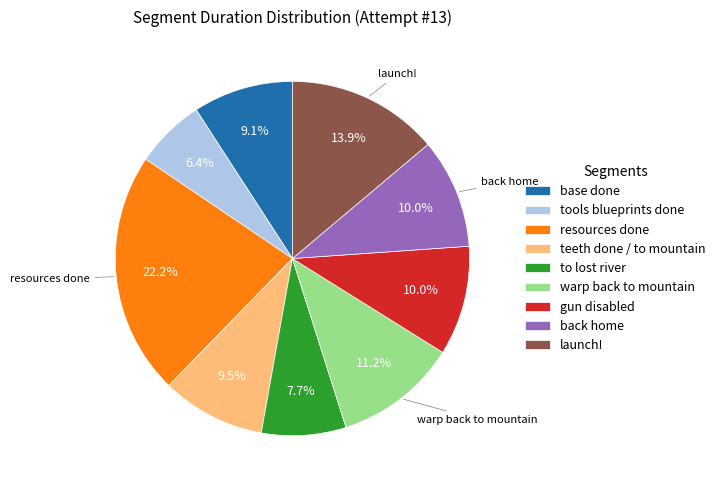

Is there any slice that represents more than half of the pie?

No